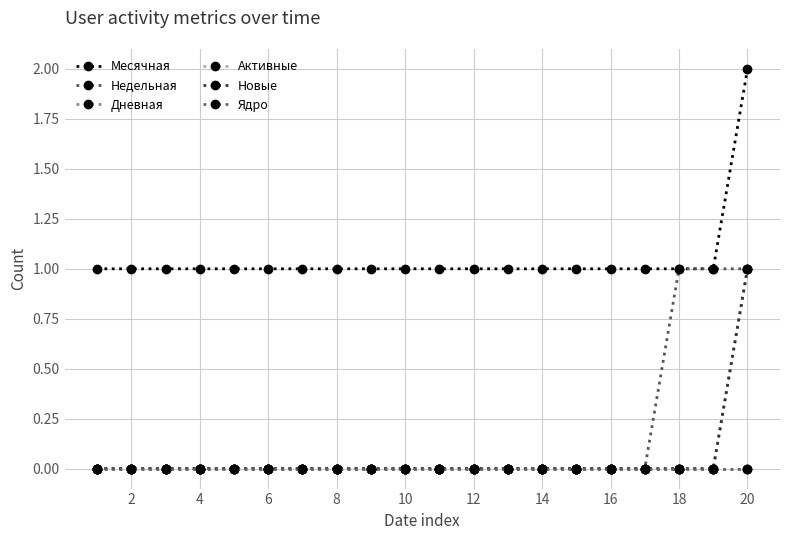

How many lines are shown in the chart?

6